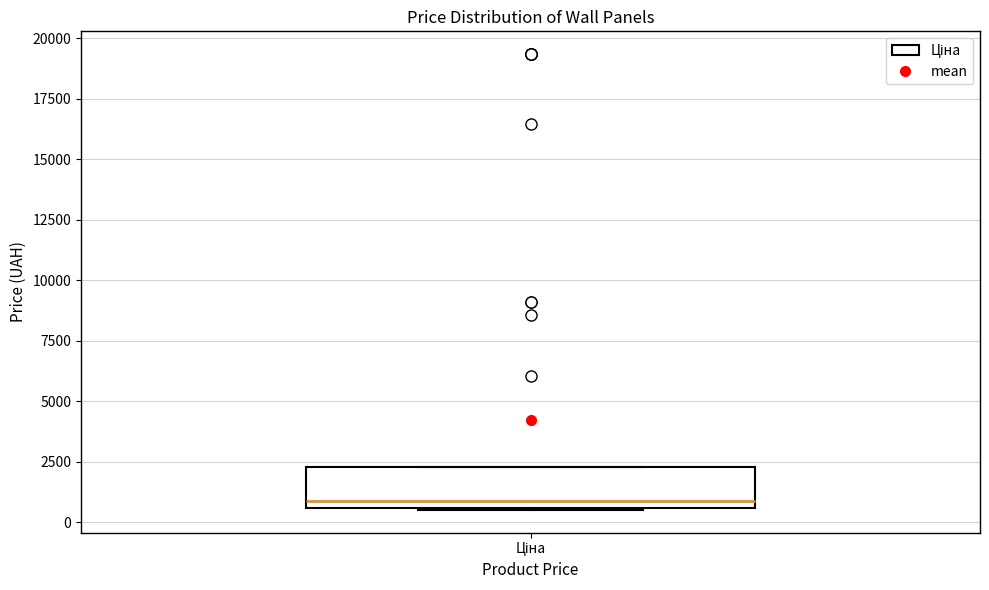

Transcribe this box plot: give where the median line is, the range the box spans, and where the two whiskers end, as read against the y-axis. The values are not printed on the chart, so give them approximately, as read against the axis.

median 1000, box 500 to 2500, whiskers 500 to 2500